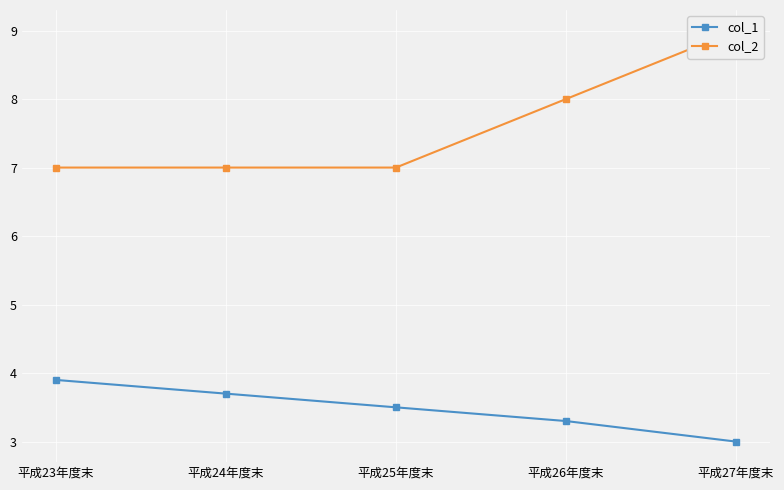

What is the maximum value for col_1?

3.9